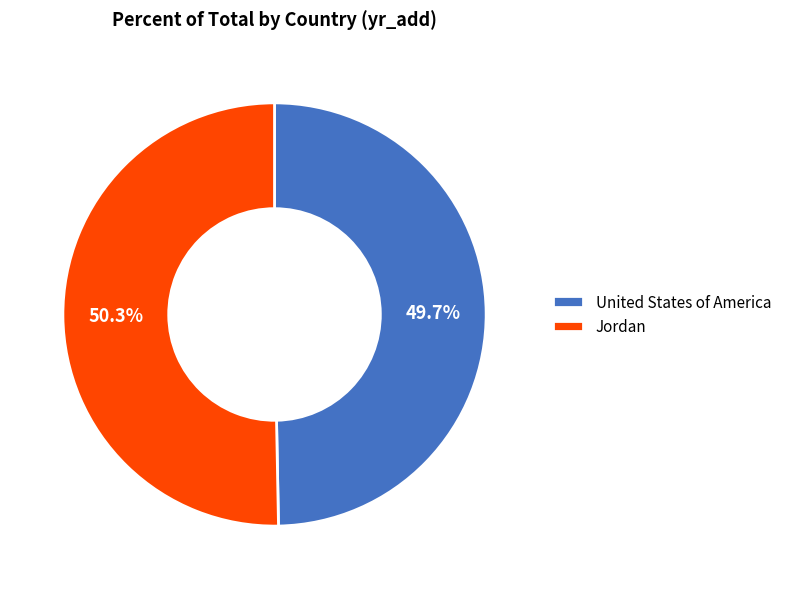

Does United States of America represent more than half of the total?

No